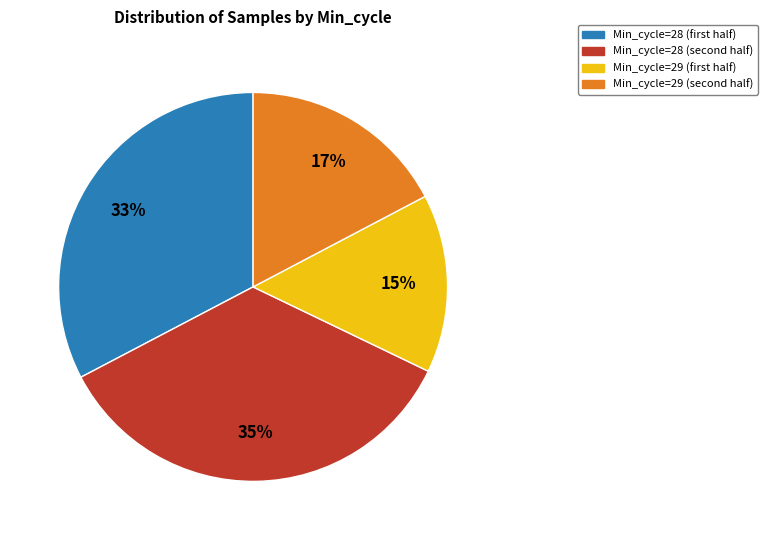

Is there a majority slice in this chart?

No